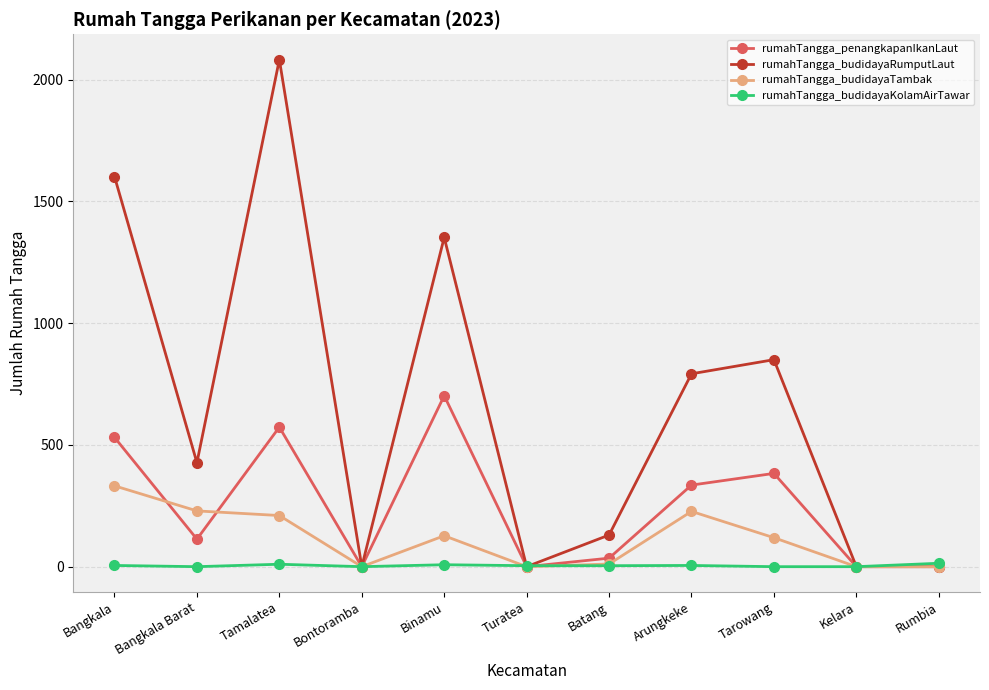

Is this an area chart (filled region under the line)?

No